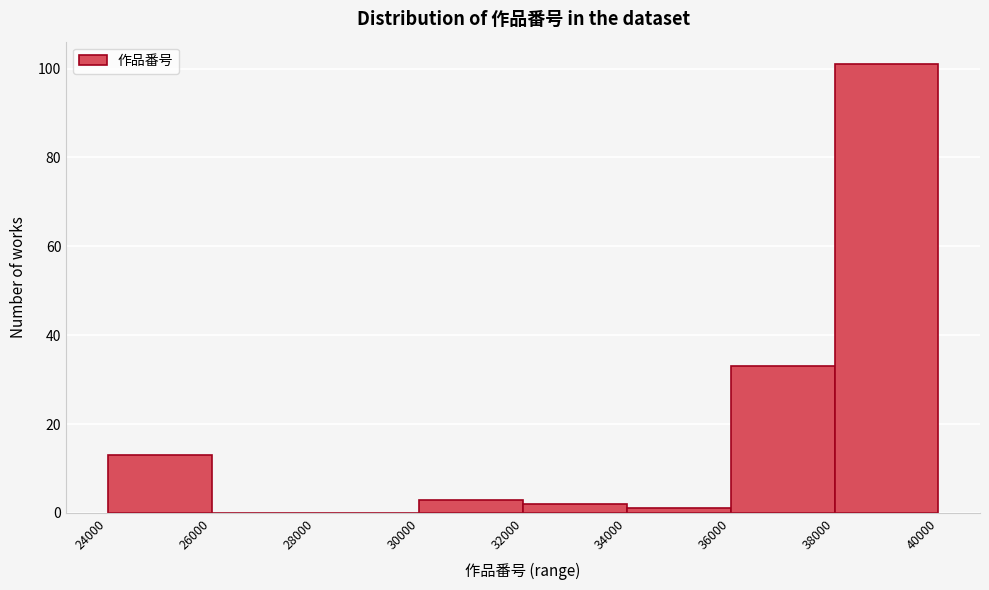

Reading left to right, transcribe this chart: for each bar, give the range it covers on the x-axis and its height. The values are not printed on the chart, so give them approximately, as read against the axis.

24000 to 26000: 14
26000 to 28000: 0
28000 to 30000: 0
30000 to 32000: 4
32000 to 34000: 2
34000 to 36000: under 2
36000 to 38000: 34
38000 to 40000: 102